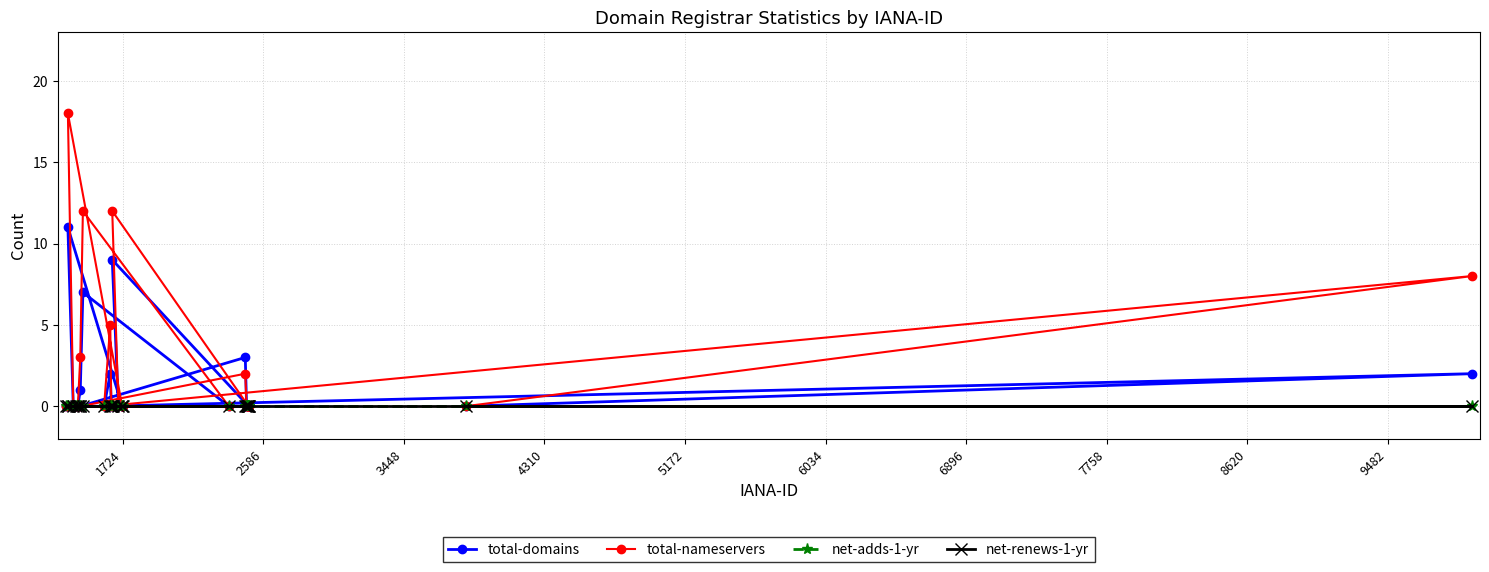

What are all the series names shown in the legend?

total-domains, total-nameservers, net-adds-1-yr, net-renews-1-yr